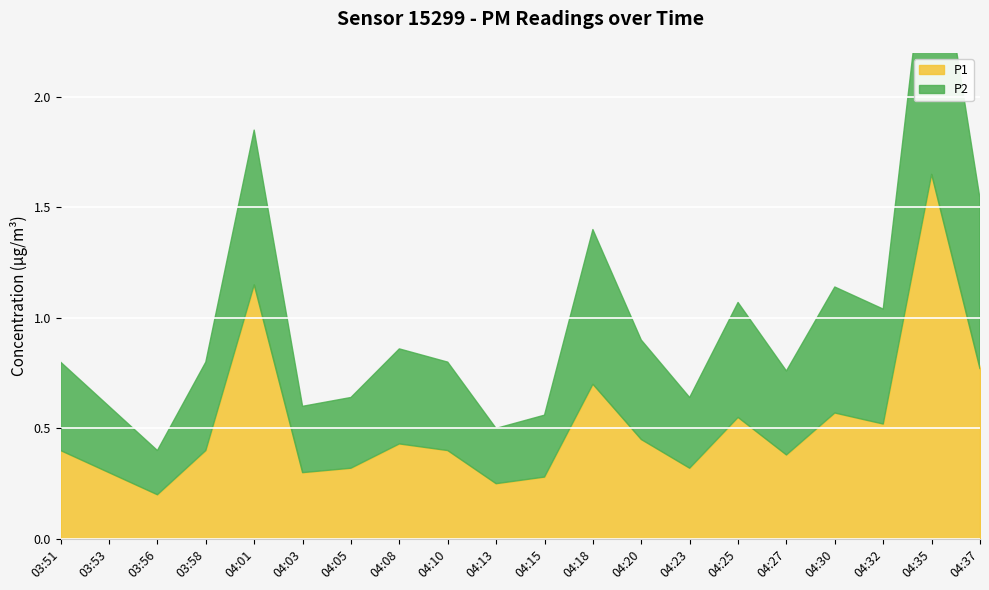

True or false: P2 and P1 cross at least once.

False